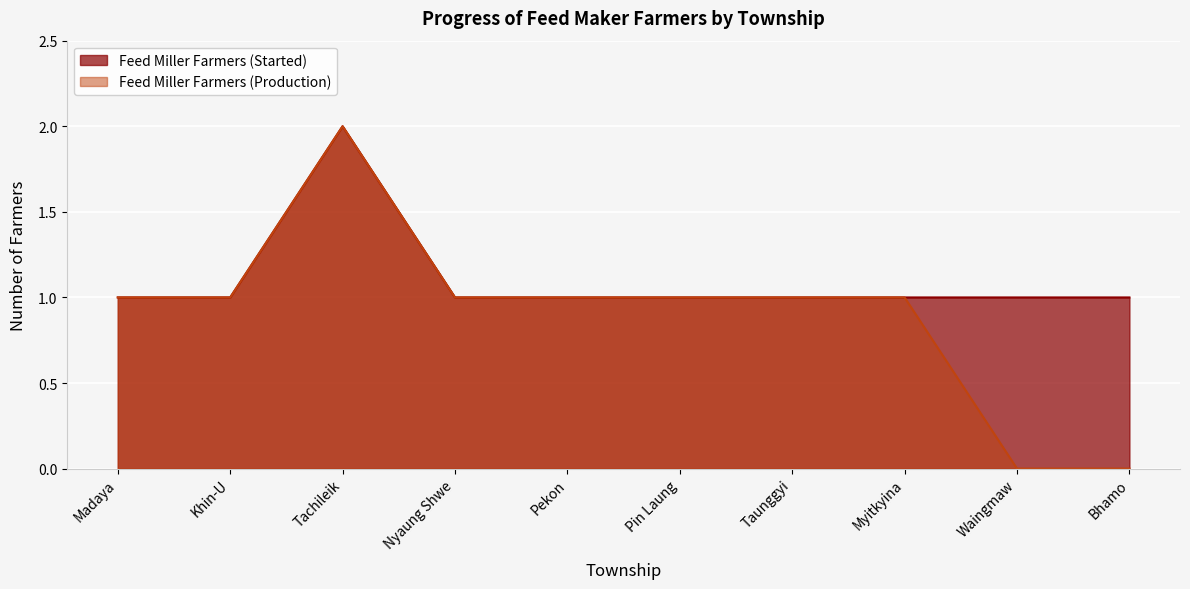

True or false: Feed Miller Farmers (Started) and Feed Miller Farmers (Production) intersect in this chart.

False